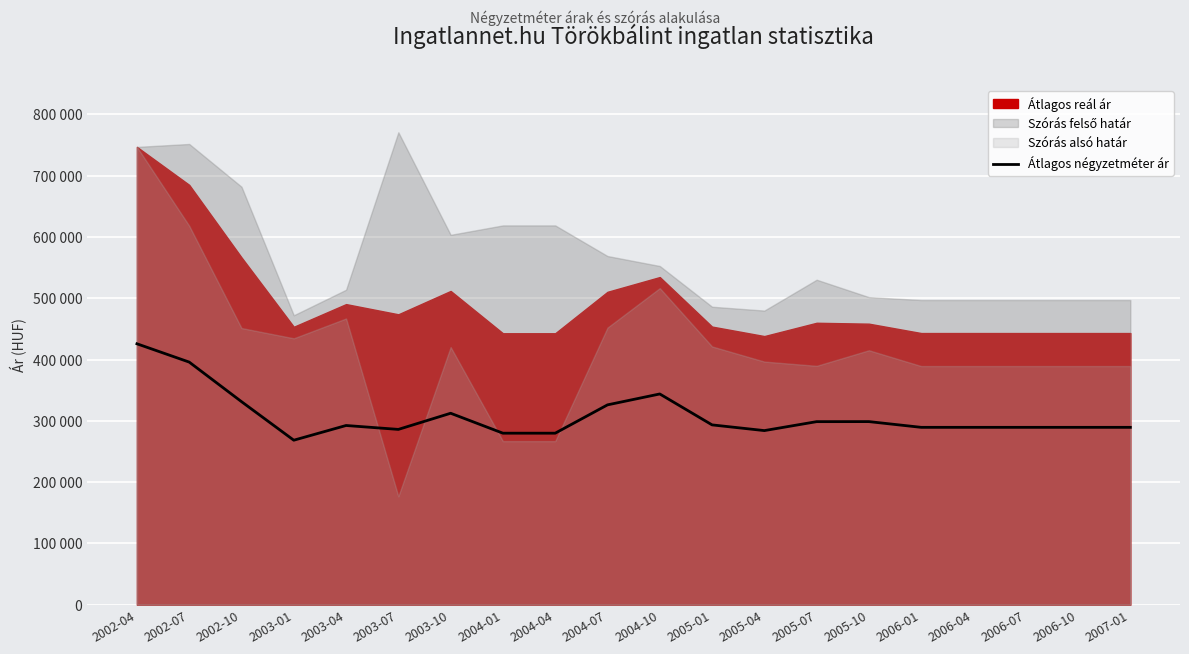

At which category does the data reach its first local peak?

2003-04